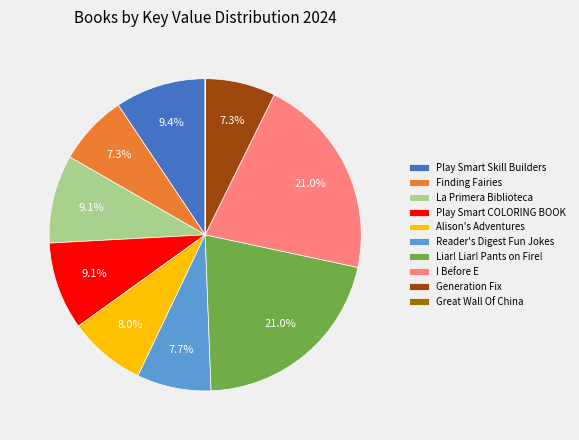

What is the ratio of the value at Play Smart COLORING BOOK to the value at Liar! Liar! Pants on Fire!?

0.4